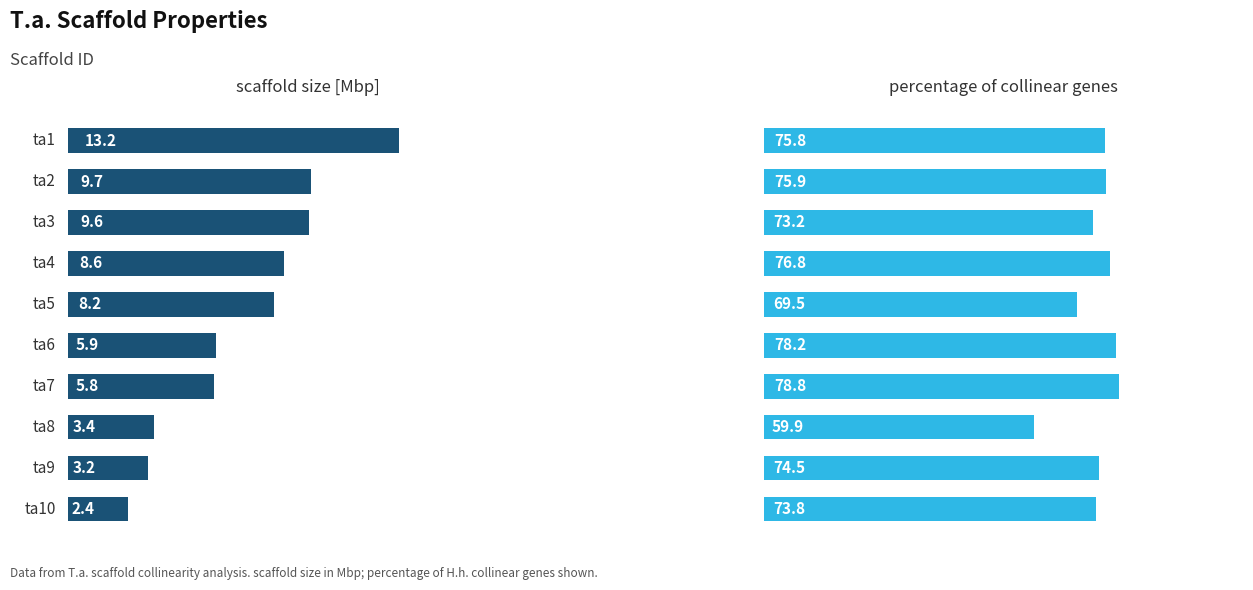

What is the average value of the percentage of collinear genes series?

73.6